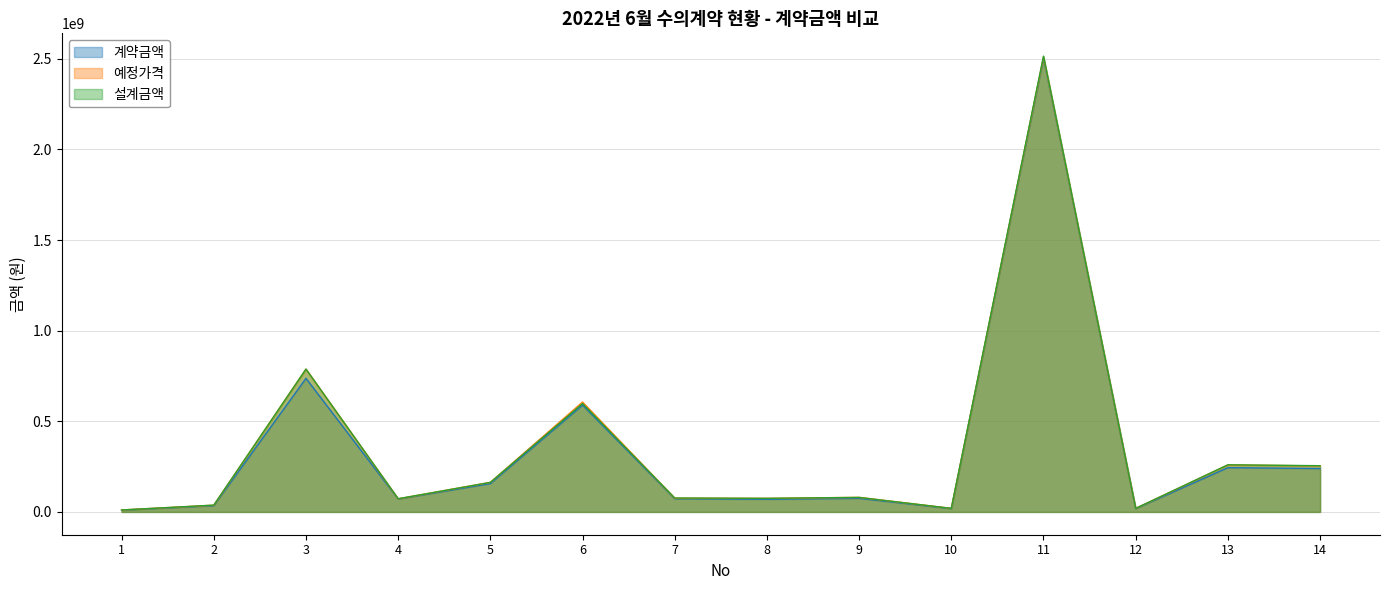

How many interior local peaks does the 계약금액 series have?

5